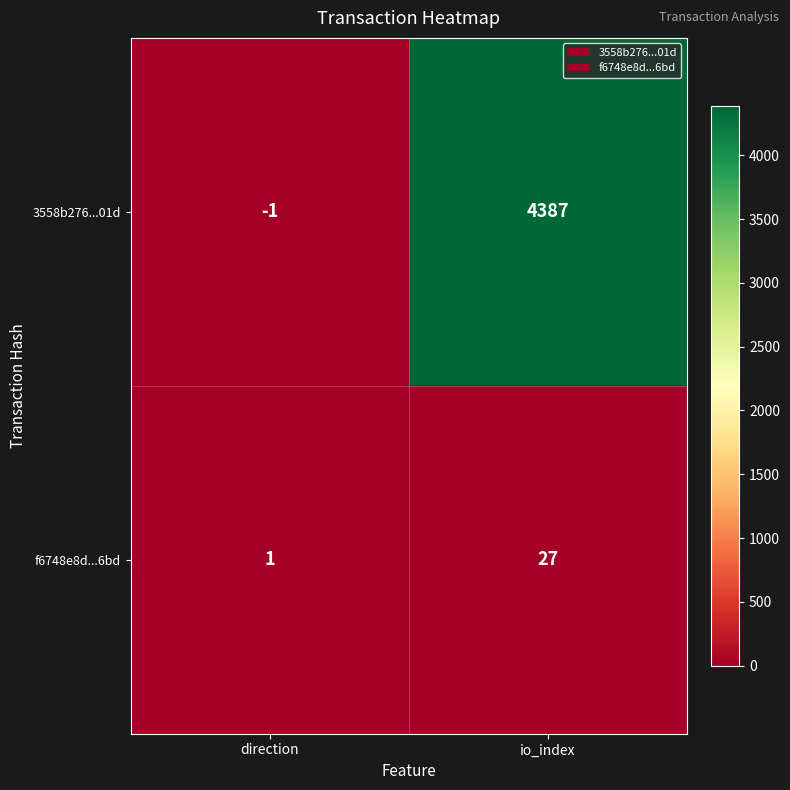

What is the highest value of the 3558b276...01d series?

4387